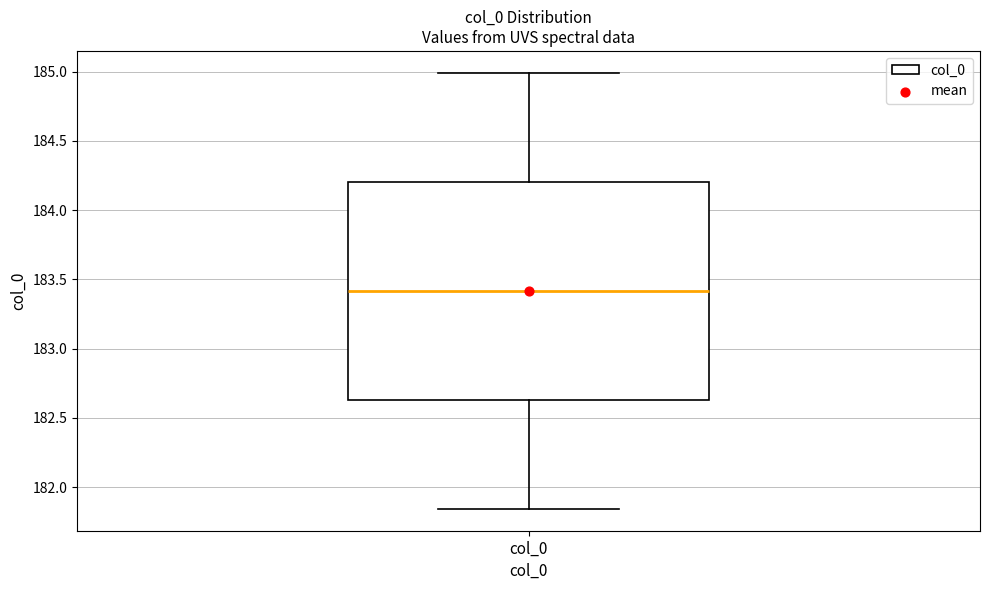

Read this box plot against the y-axis: the position of the median line, the range covered by the box, and the ends of both whiskers. The values are not printed on the chart, so give them approximately, as read against the axis.

median 183.40, box 182.65 to 184.20, whiskers 181.85 to 185.00